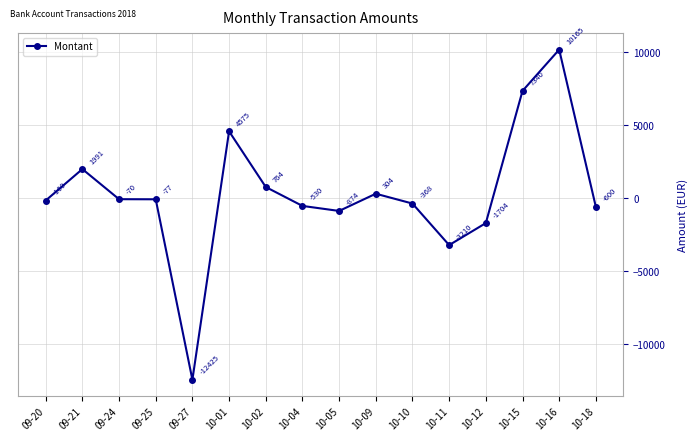

Is it true that the value at 10-02 is 764.1?

True